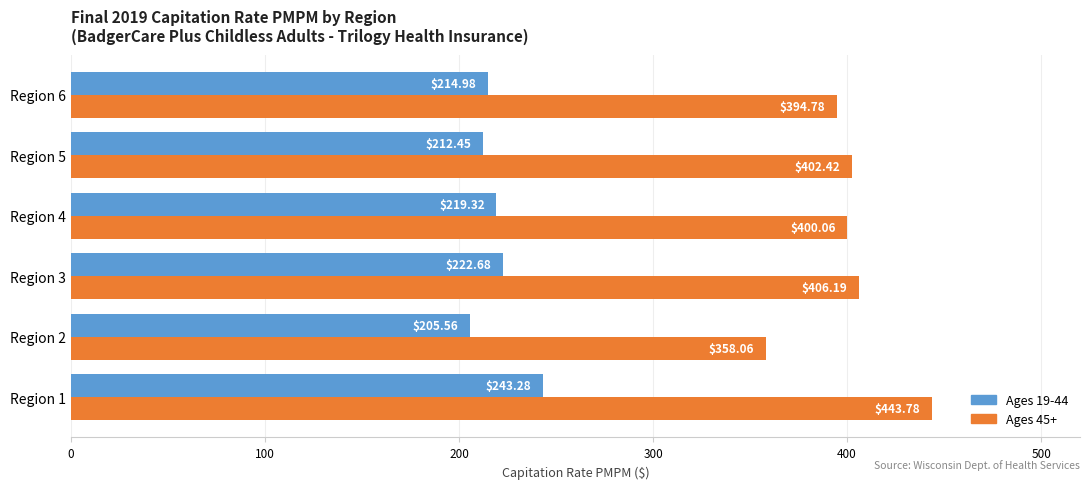

Which series has the largest total across all categories?

Ages 45+